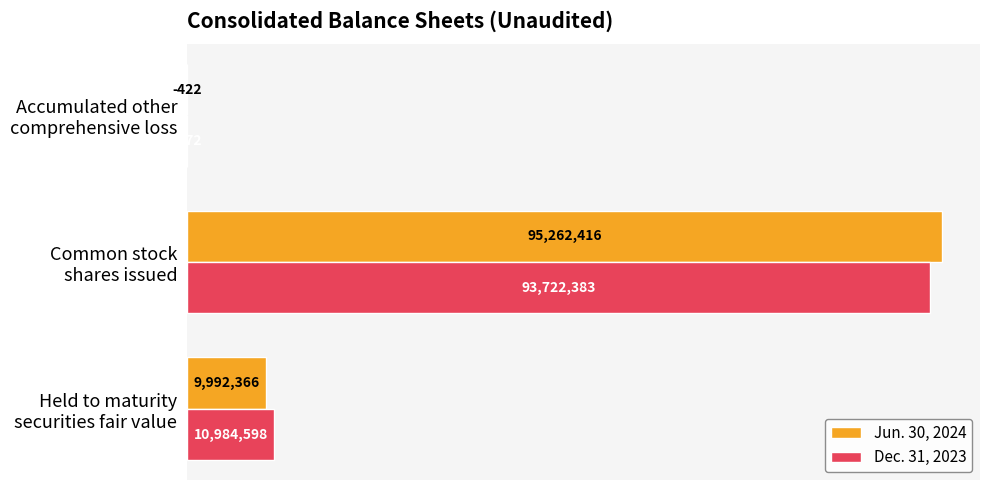

Reading left to right, list all the values displayed in this chart.

Jun. 30, 2024: 9992366	95262416	-422
Dec. 31, 2023: 10984598	93722383	-372